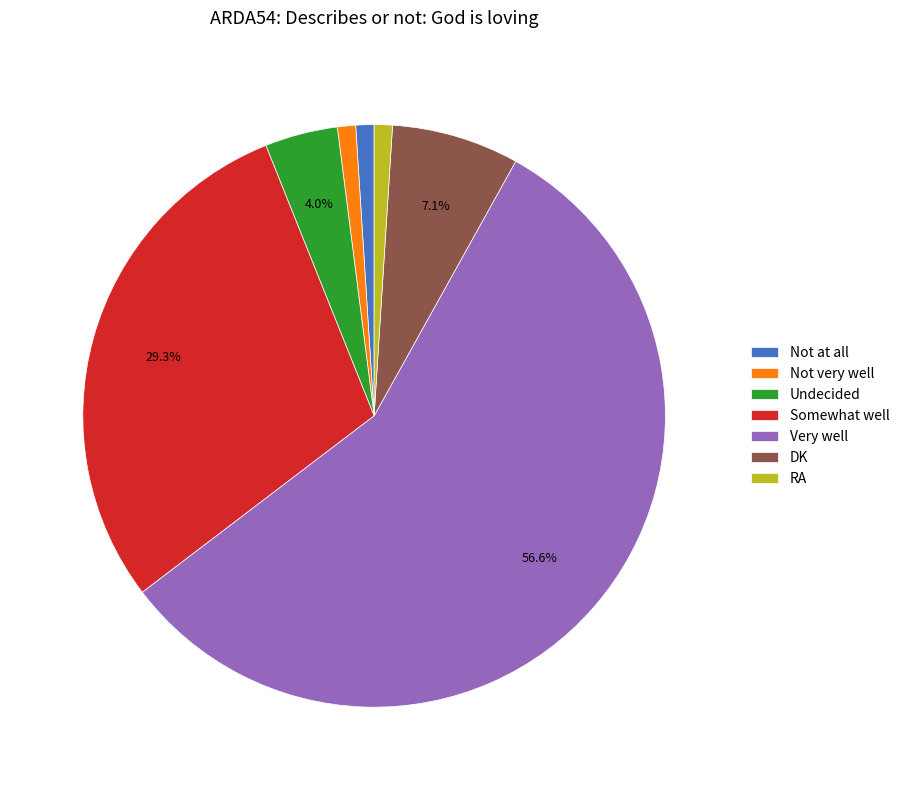

To the nearest percent, what is the difference between the Undecided and Somewhat well slice percentages?

25%